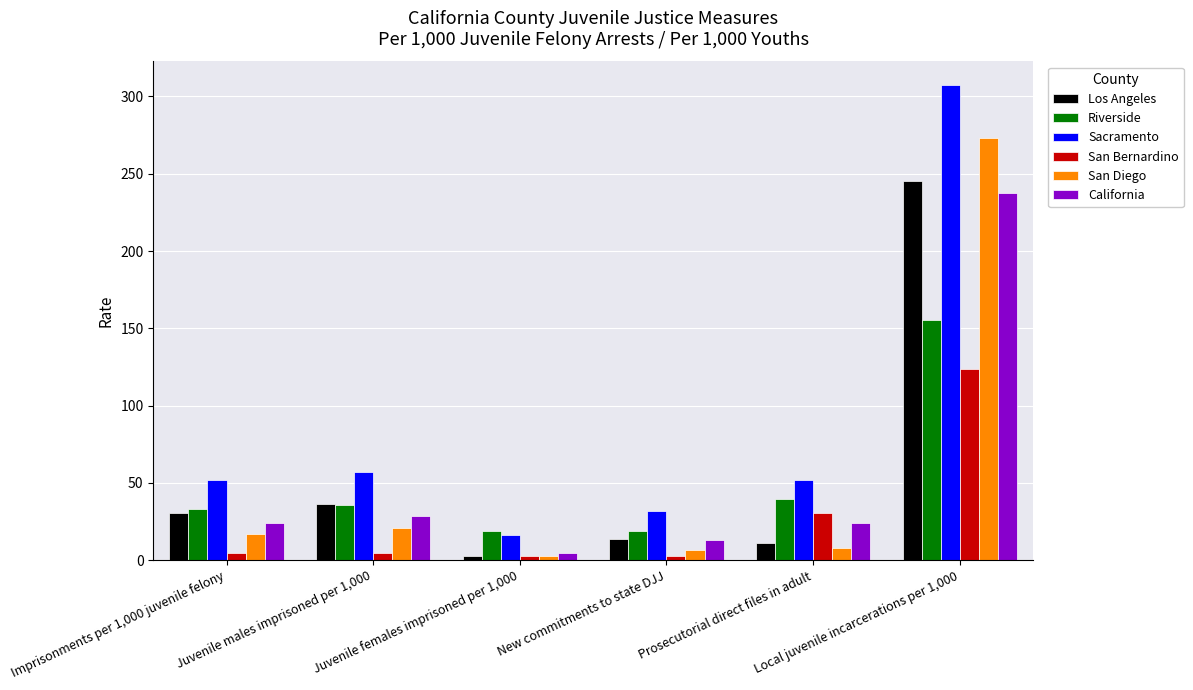

How many data points in Los Angeles are above 30?

3